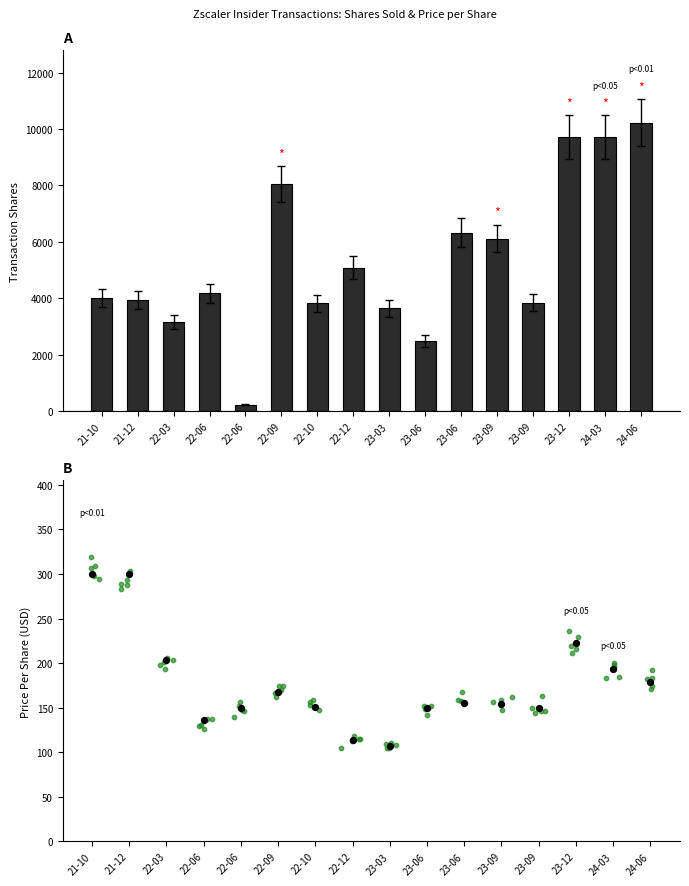

At which category is the sum across all series the highest?

24-06